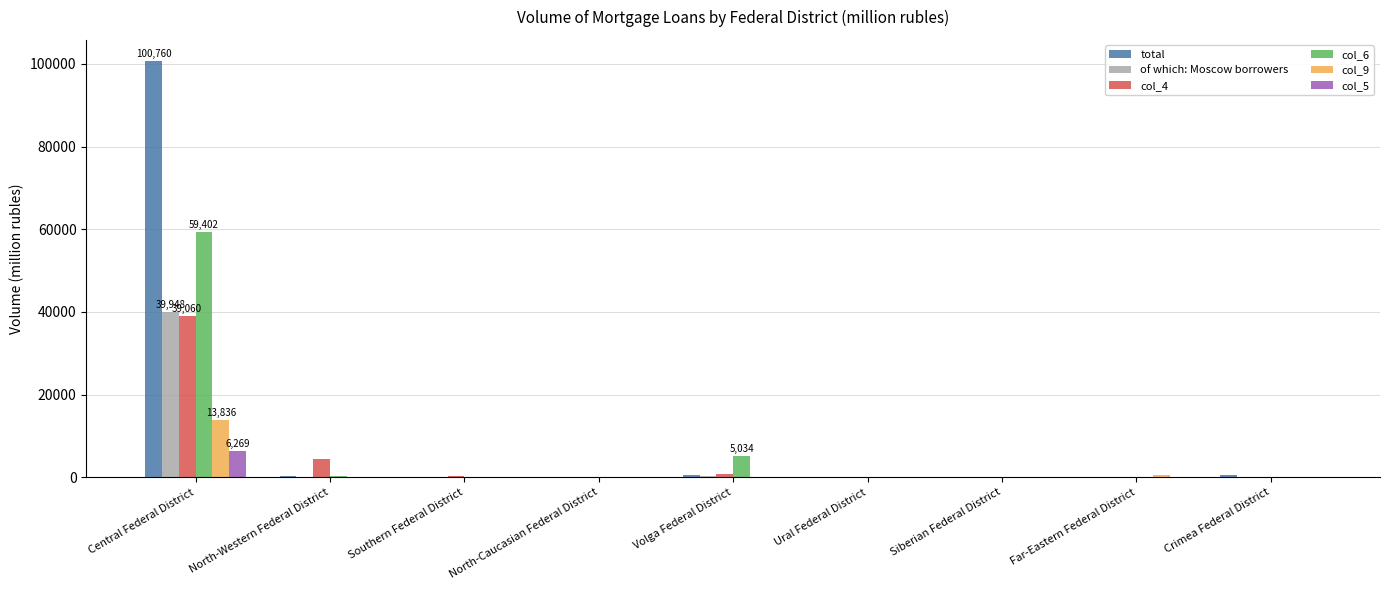

At which label does col_9 reach its peak?

Central Federal District